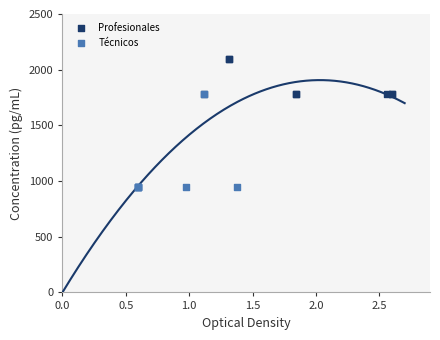

Which series reaches the maximum Y coordinate?

Profesionales